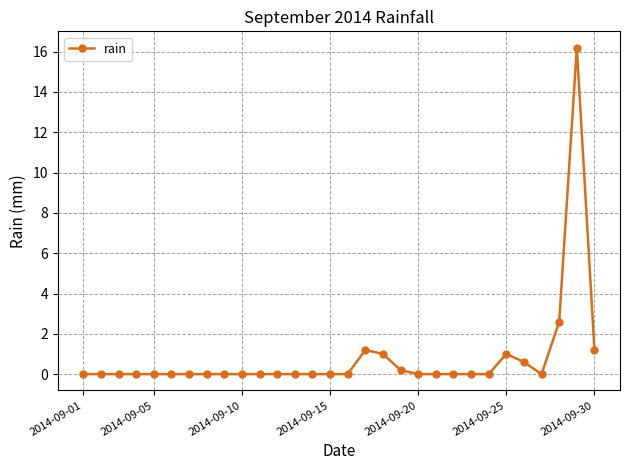

How many distinct data groups are displayed?

1